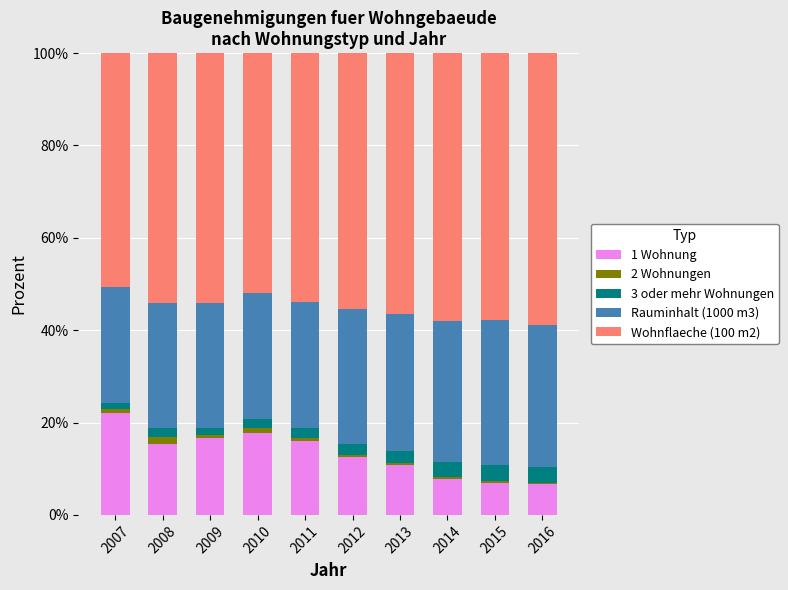

True or false: 1 Wohnung has a value of 15.4 at 2008.

True